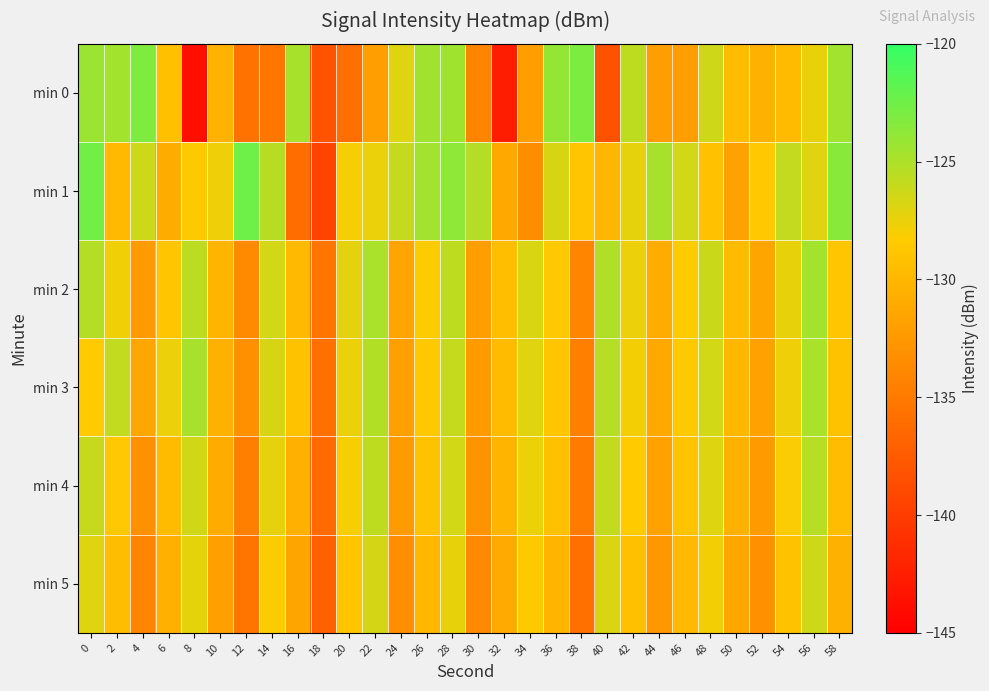

Which has a higher value, 8 or 50?

50